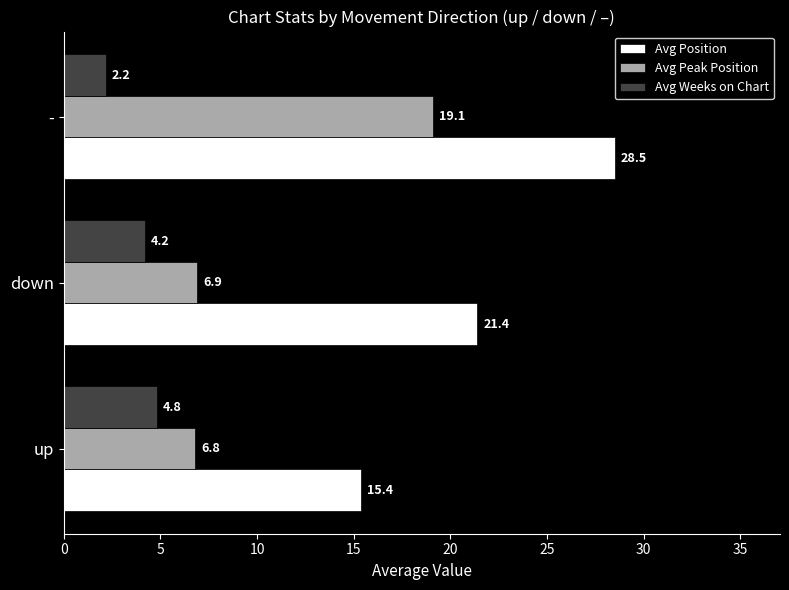

List the series in order of their peak value, highest first.

Avg Position, Avg Peak Position, Avg Weeks on Chart